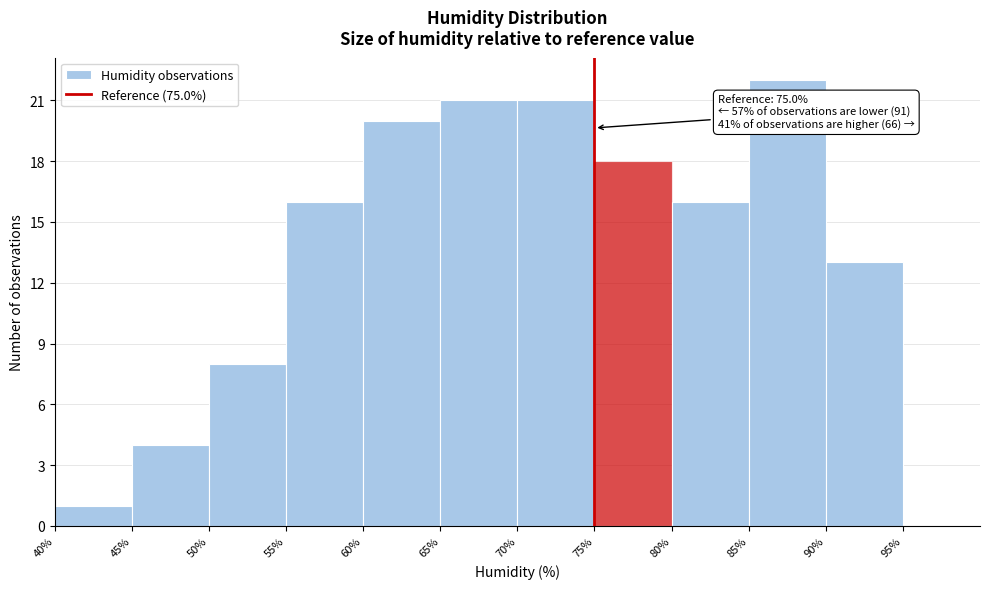

Which range on the x-axis has the tallest bar?

85% to 90%